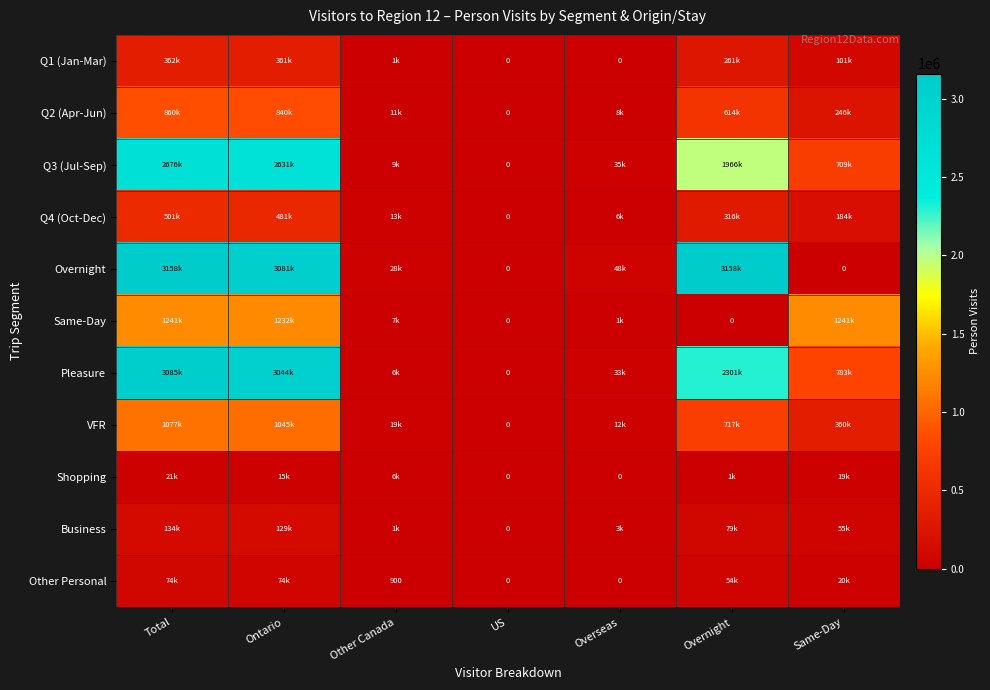

Read the Q4 (Oct-Dec) value at Overnight, to the nearest 10.

316700